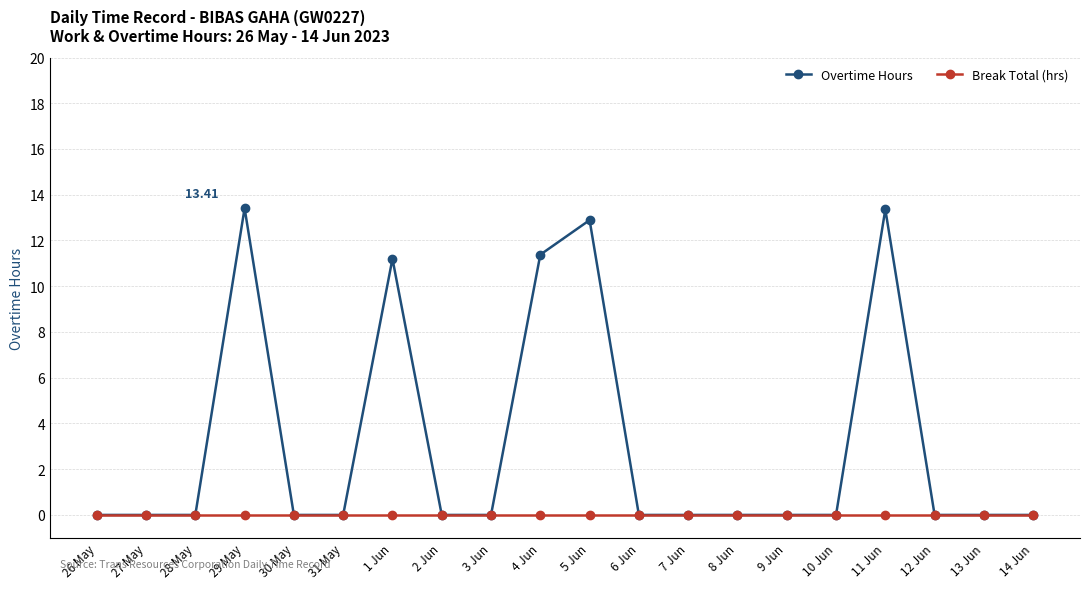

What is the label of the 16th point from the right?

30 May